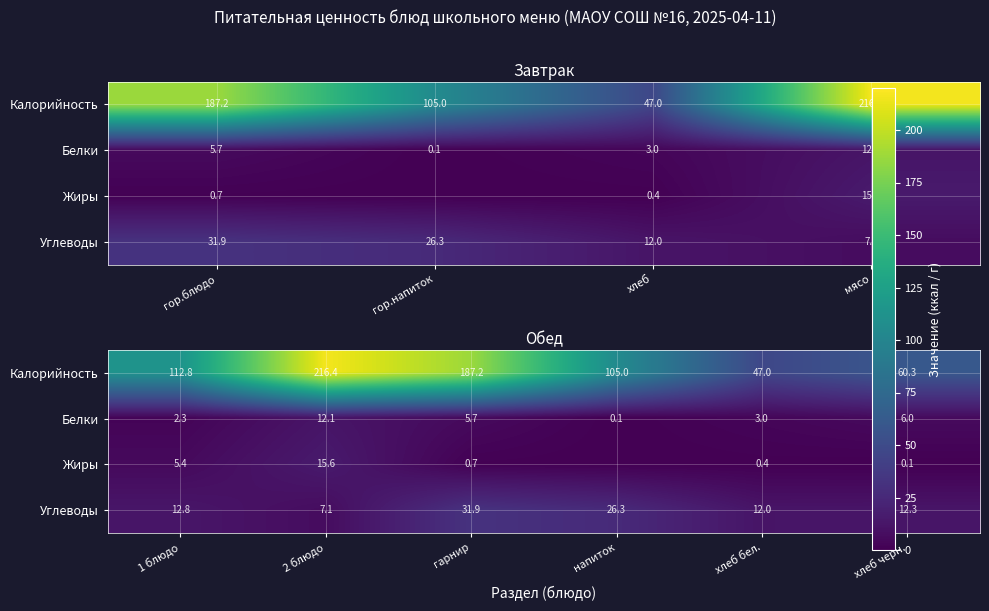

At which label is Белки closest to 6?

хлеб черн.